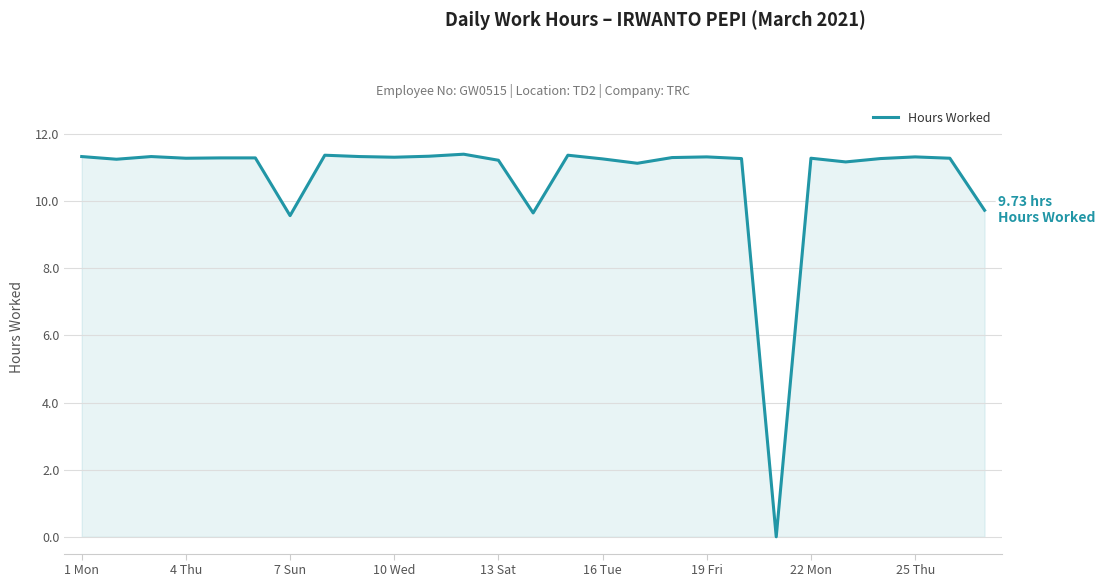

What is the difference between the maximum and minimum values?

11.4